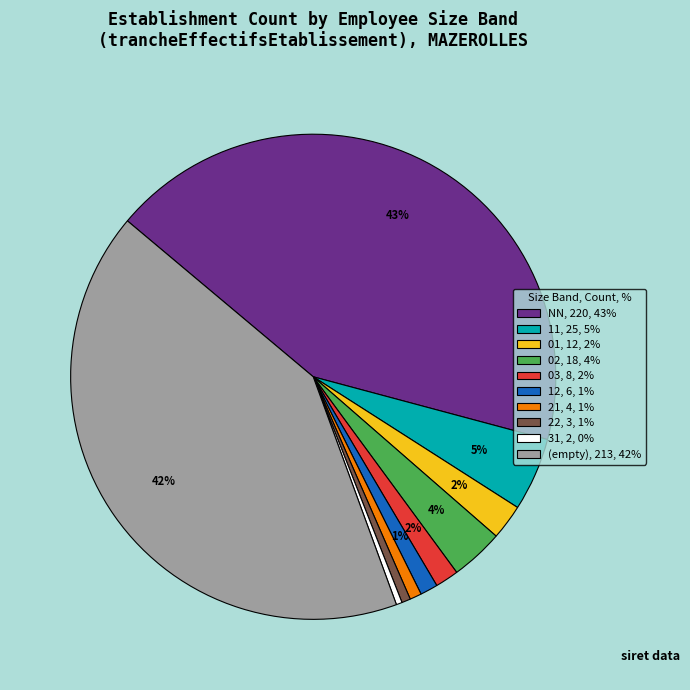

To the nearest percent, what is the difference between the largest and smallest slice percentages?

43%